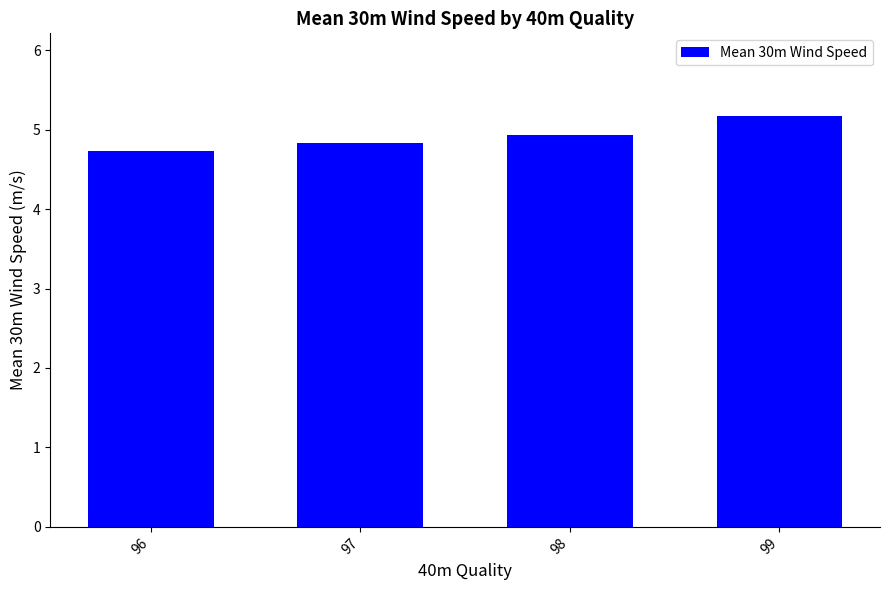

The value at 97 is 2.5. True or false?

False